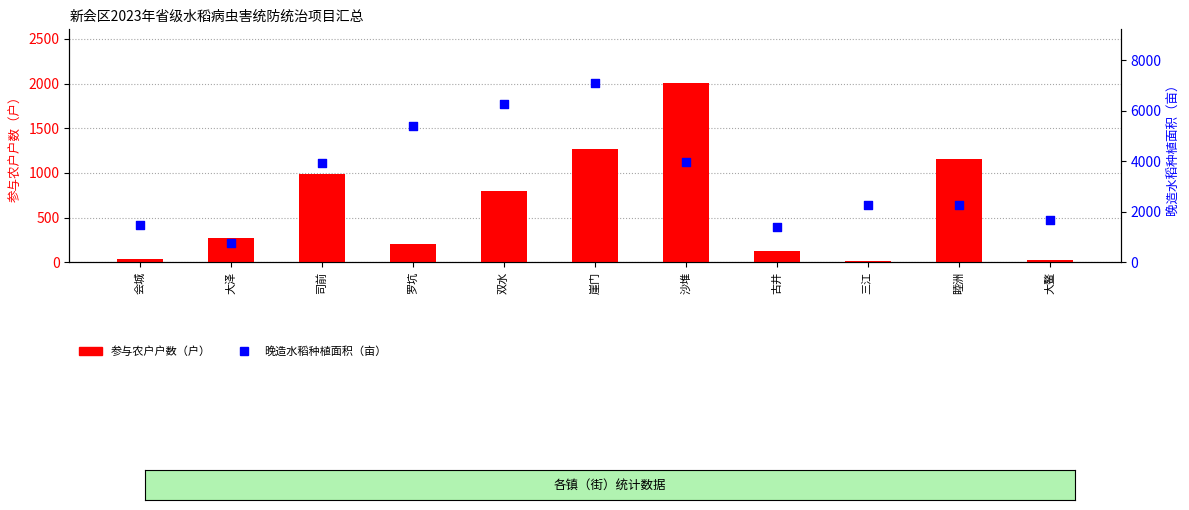

Which series has the largest Y range (max minus min)?

晚造水稻种植面积（亩）